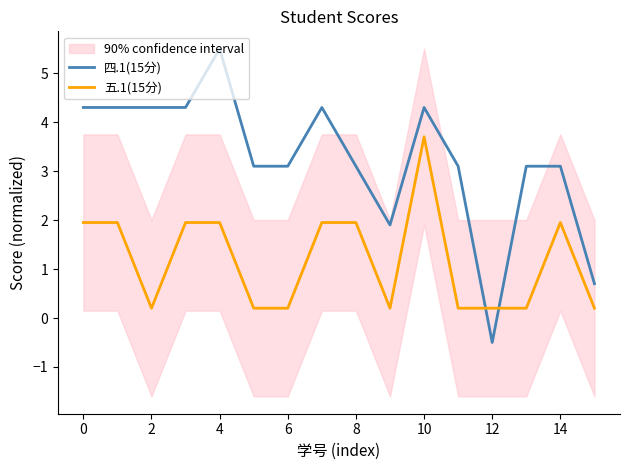

What is the value of the 四.1(15分) point at the 16th from the left?

0.7